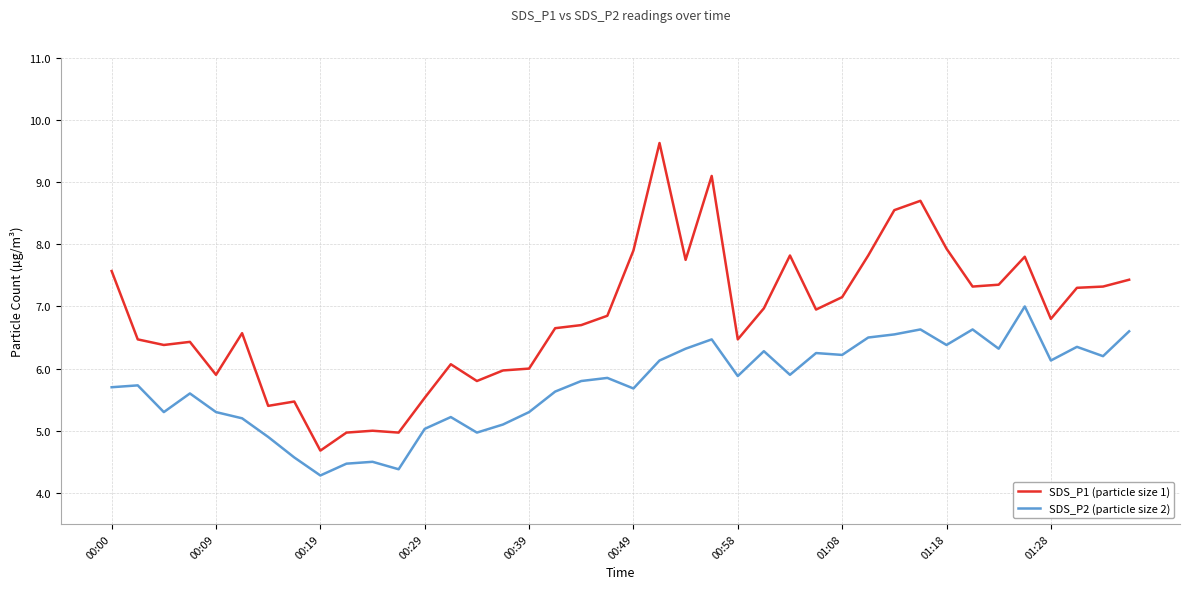

Which series has the widest spread of values?

SDS_P1 (particle size 1)